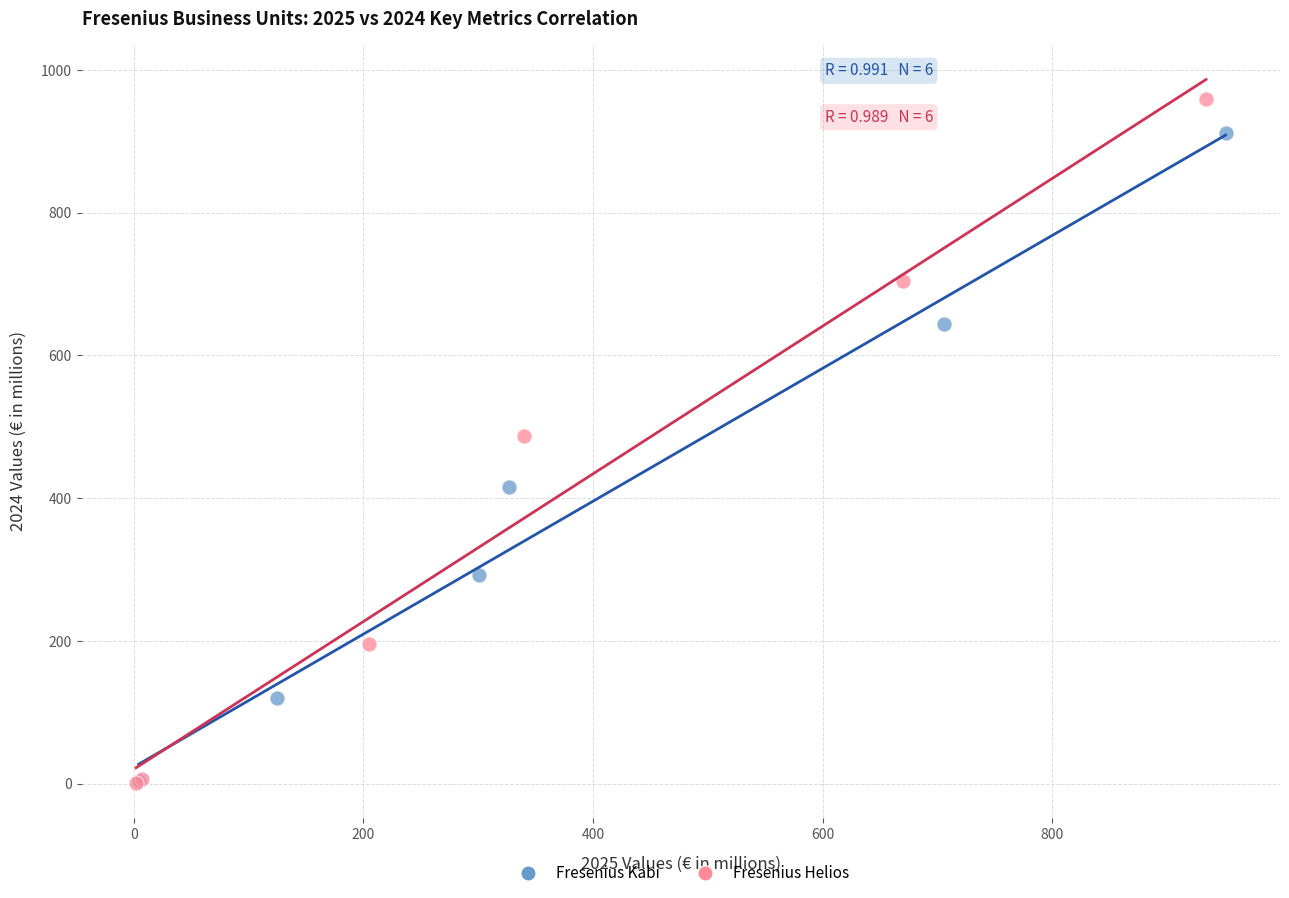

Which series reaches the maximum Y coordinate?

Fresenius Helios